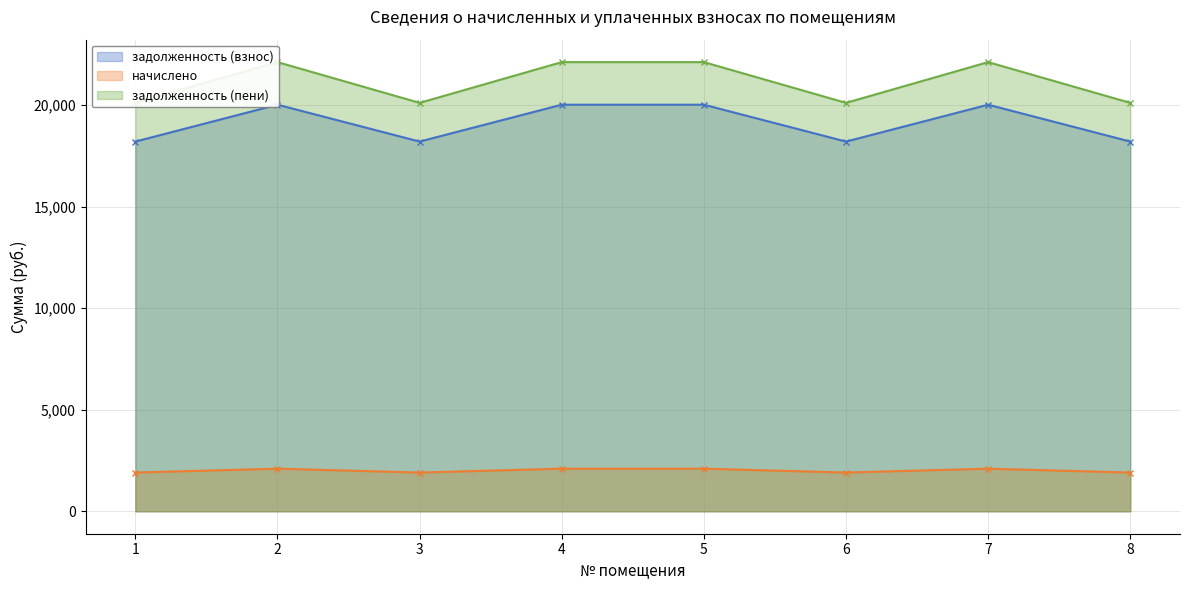

At which category does the chart reach its minimum across all series?

1